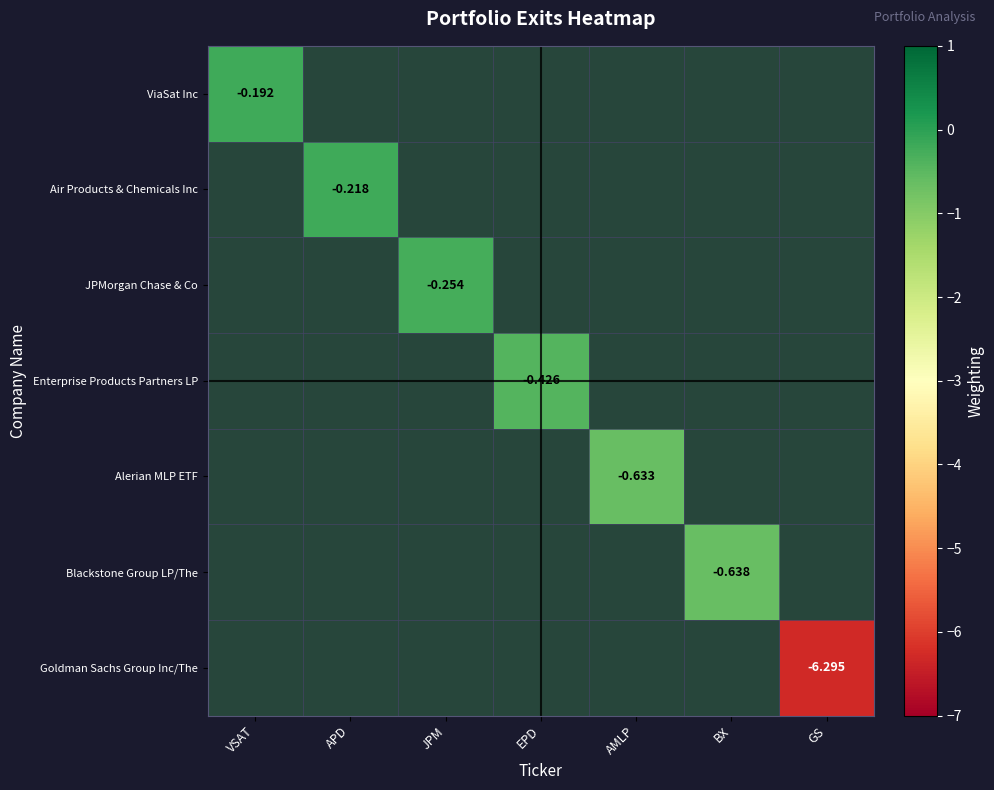

At VSAT, list the series in order from smallest to largest.

ViaSat Inc, Air Products & Chemicals Inc, JPMorgan Chase & Co, Enterprise Products Partners LP, Alerian MLP ETF, Blackstone Group LP/The, Goldman Sachs Group Inc/The